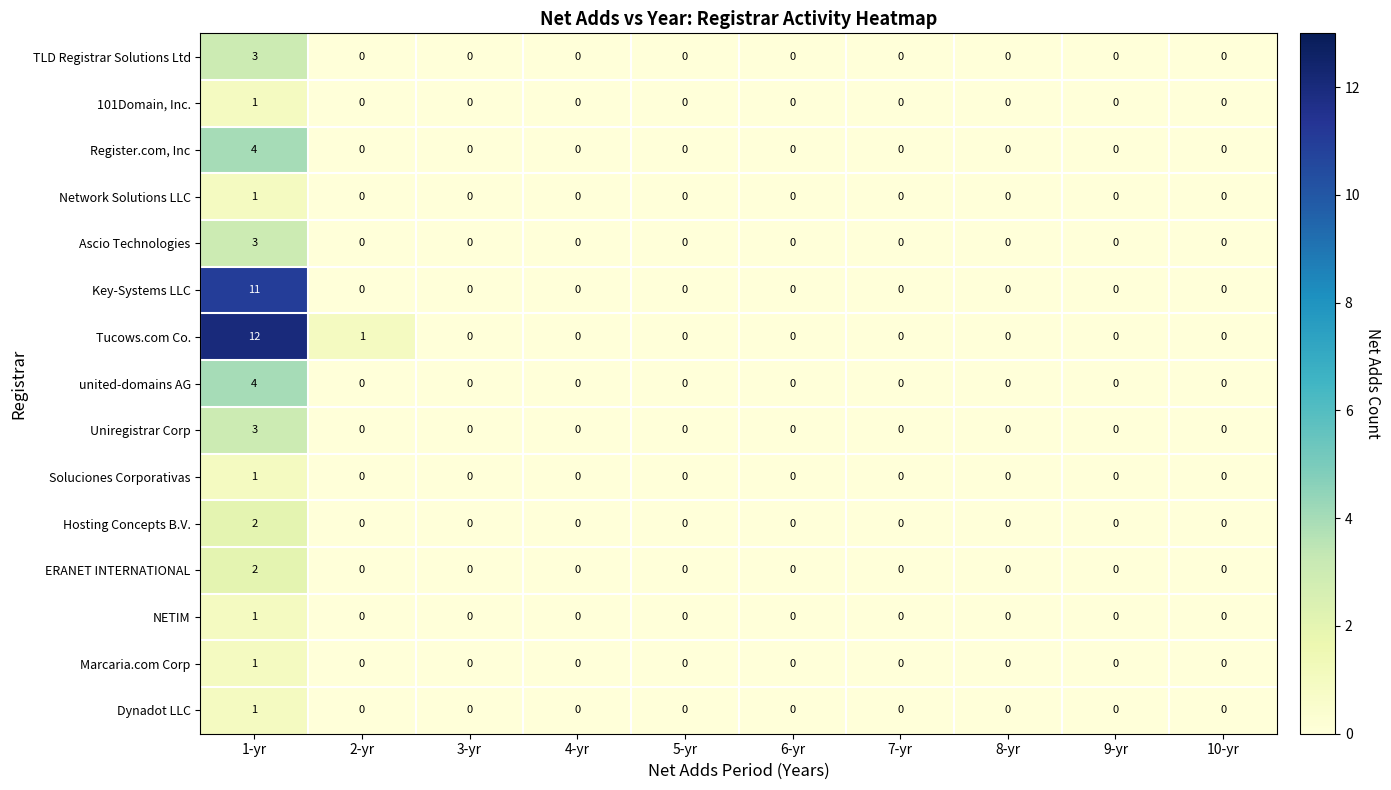

At which category is the sum across all series the highest?

1-yr